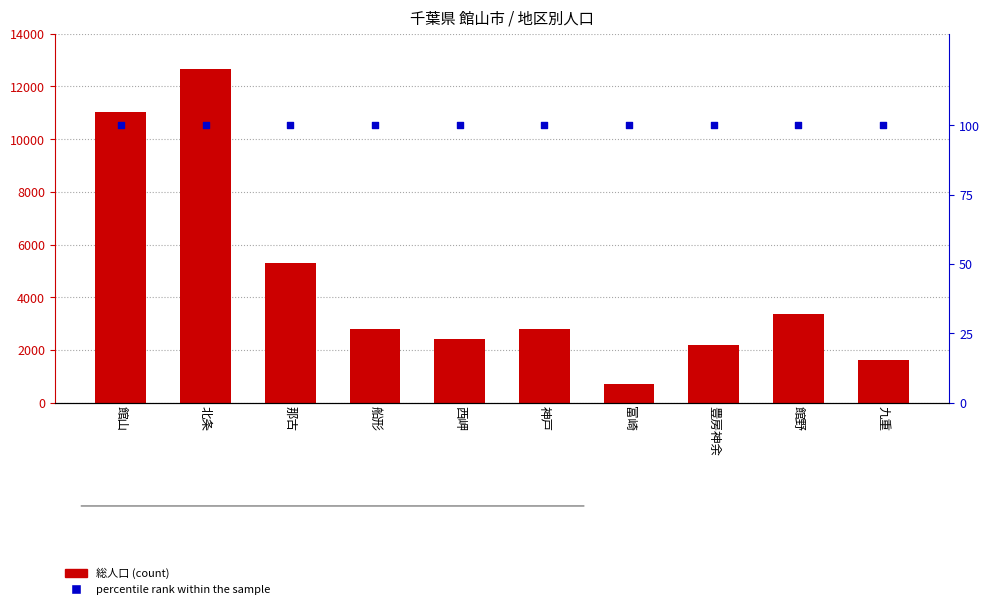

At which category is the sum across all series the highest?

北条